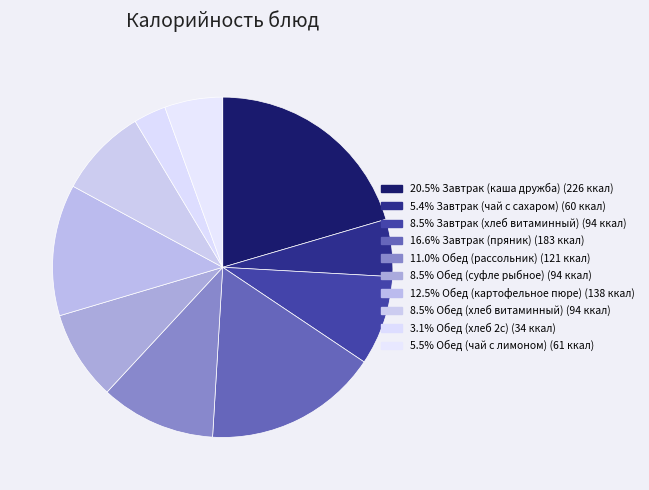

Rank the categories by value from lowest to highest.

Обед (хлеб 2с), Завтрак (чай с сахаром), Обед (чай с лимоном), Завтрак (хлеб витаминный), Обед (суфле рыбное), Обед (хлеб витаминный), Обед (рассольник), Обед (картофельное пюре), Завтрак (пряник), Завтрак (каша дружба)